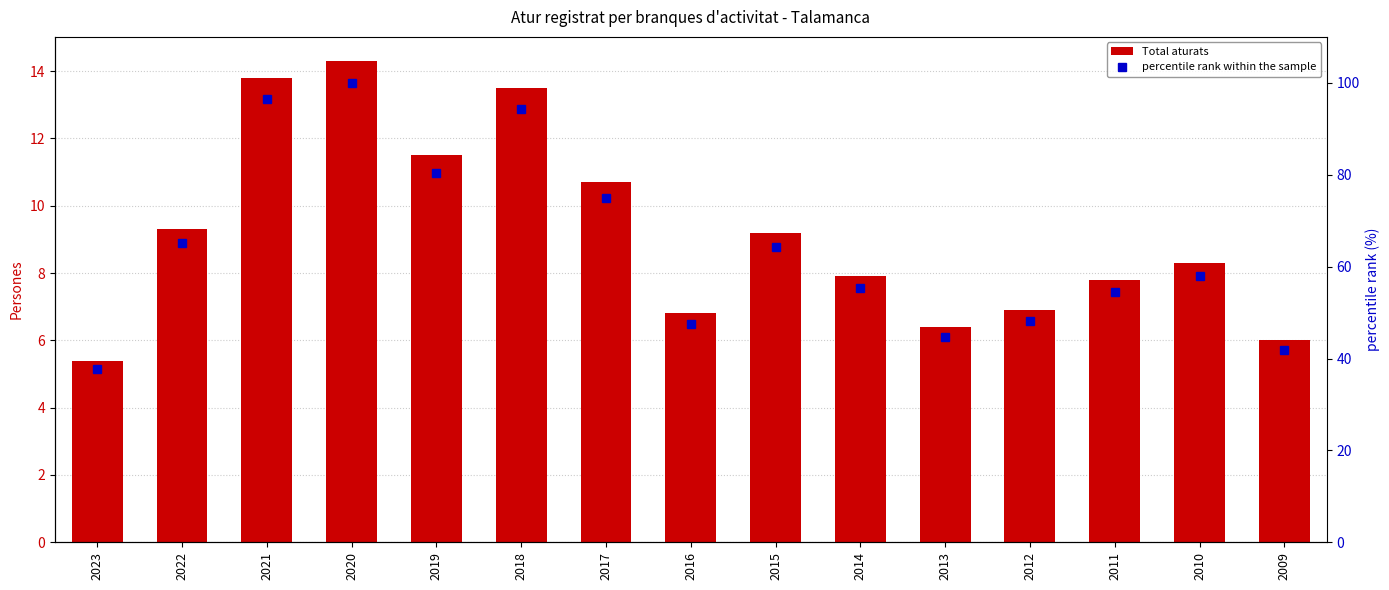

Is the value of Total aturats at 2014 greater than the value of percentile rank within the sample at 2009?

No